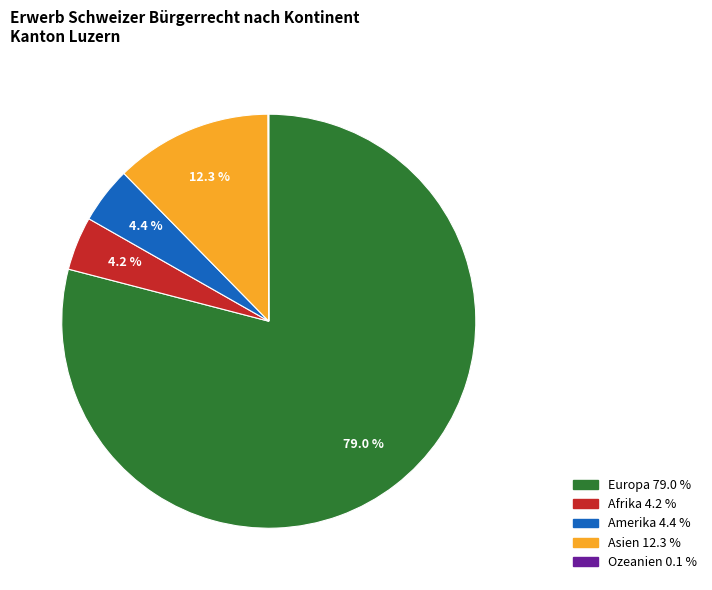

To the nearest percent, what is the average slice percentage?

20%